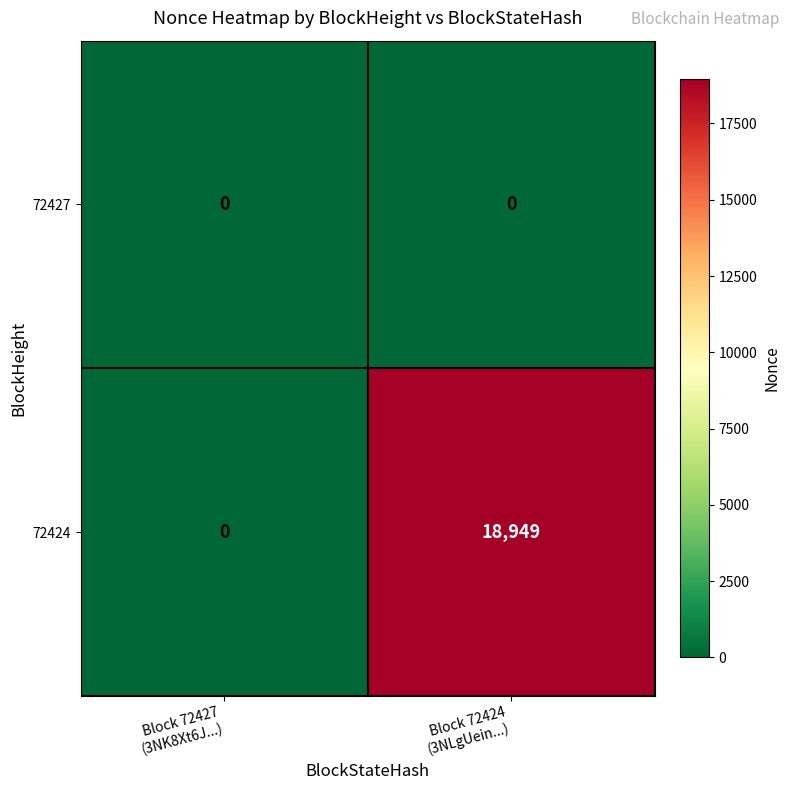

Reading left to right, list all the values displayed in this chart.

72427: 0	0
72424: 0	18949